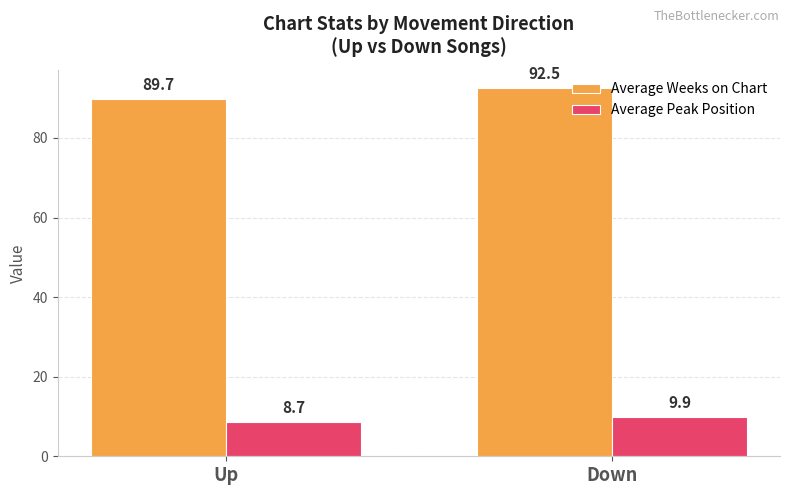

At which label is Average Weeks on Chart closest to 91?

Up